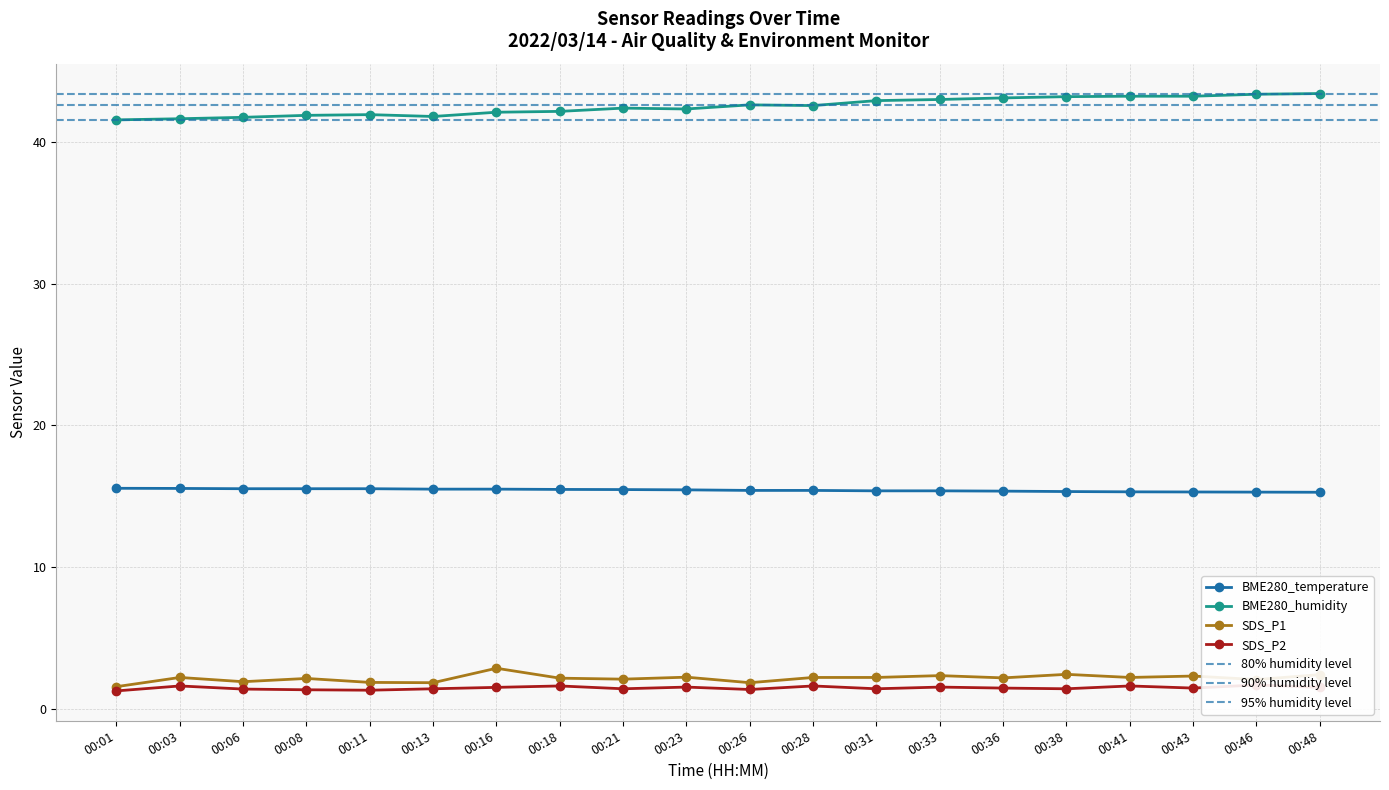

Where does the BME280_humidity series first go above 42?

00:16